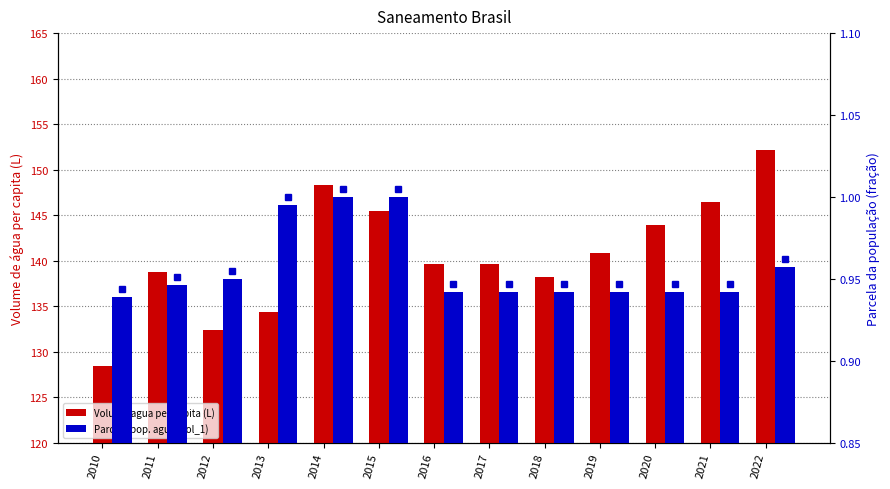

At which label is Volume agua per capita (L) closest to 140?

2016